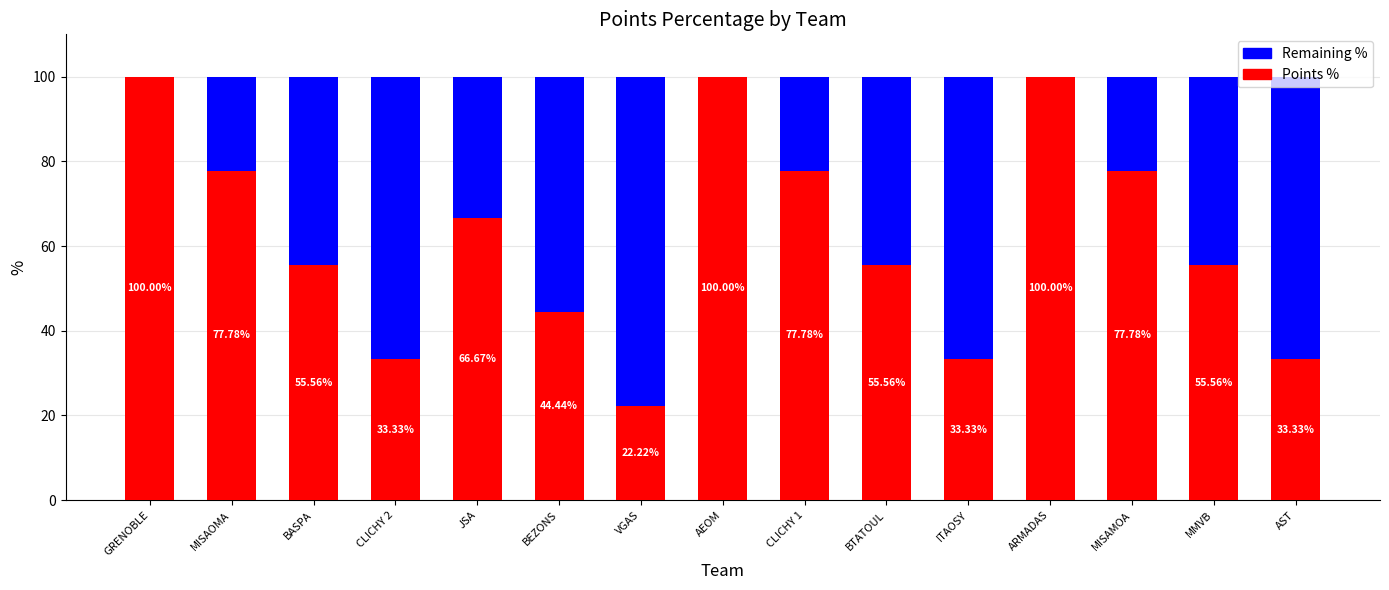

What is the sum of the Points % values at BTATOUL and CLICHY 1?

133.3